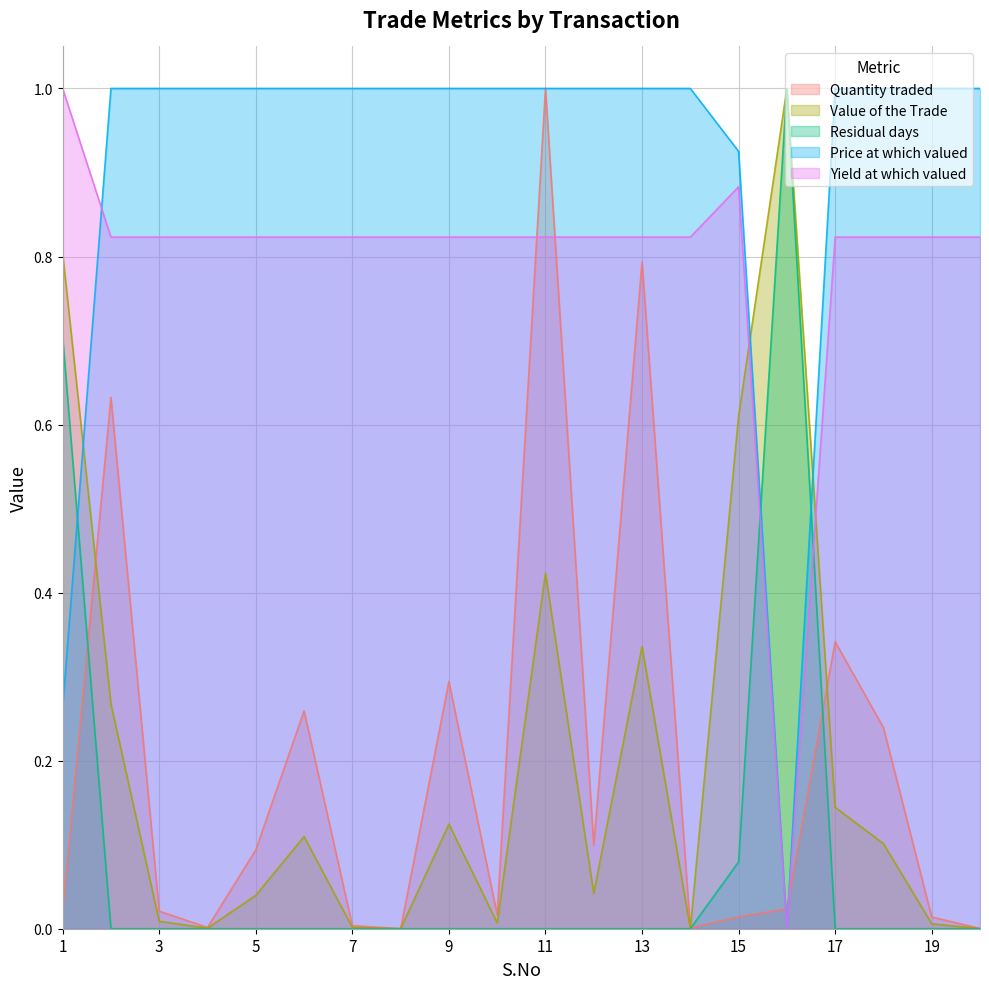

What is the average value of the Yield at which valued series?

0.8